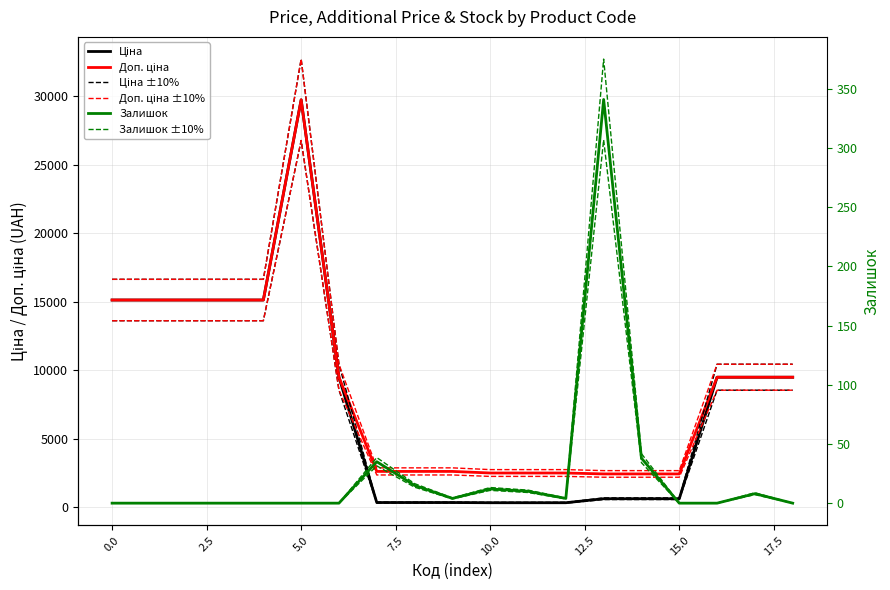

How many data points in Доп. ціна are above 9480?

10